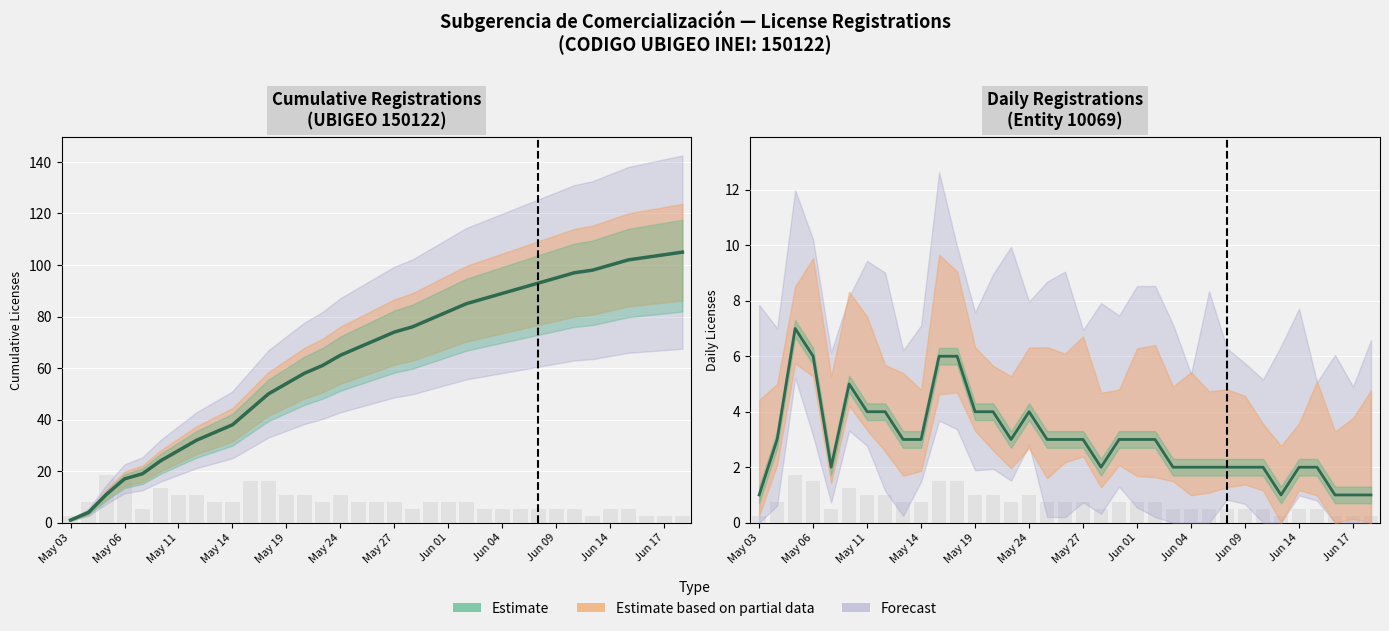

How many categories are shown in the chart?

35